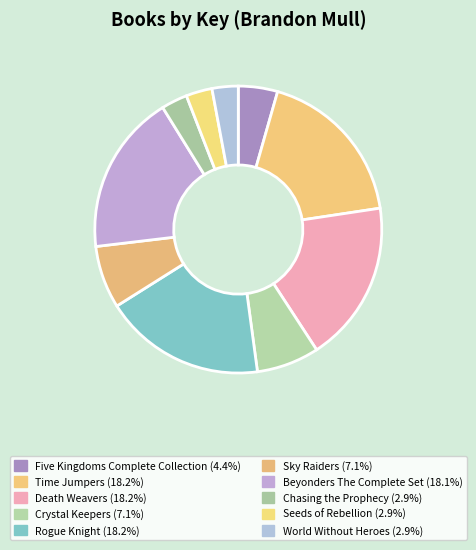

How many segments does this pie chart have?

10